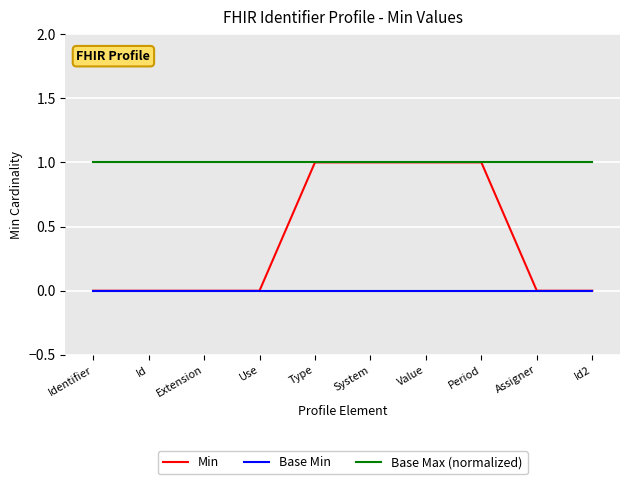

What is the difference between the second highest and second lowest values in the Min series?

1